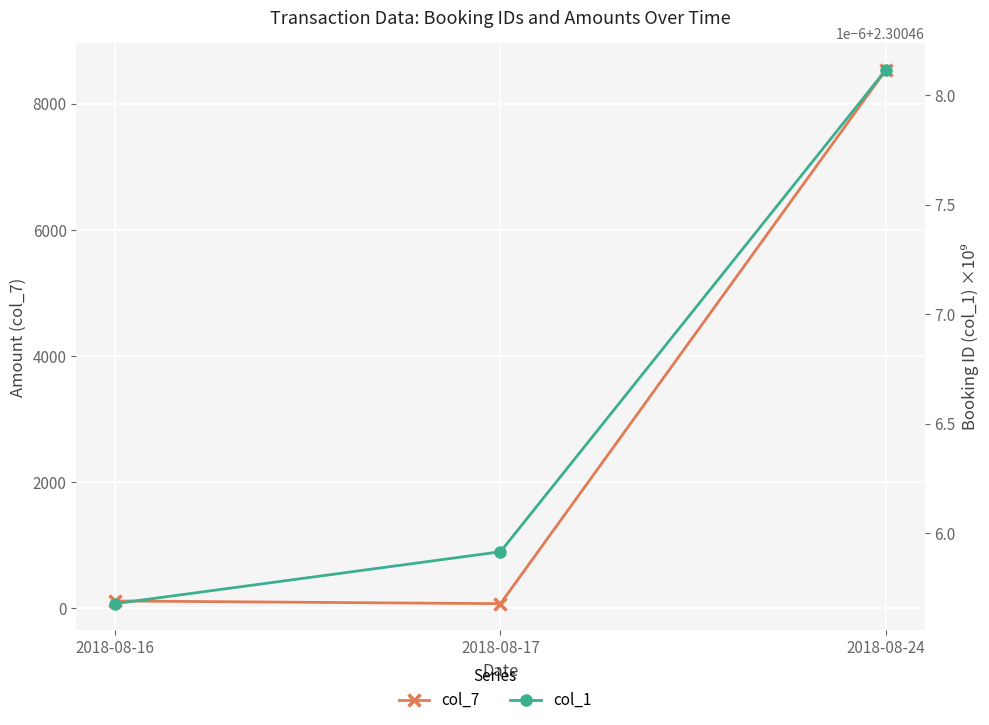

What is the minimum value shown in the chart?

2.3